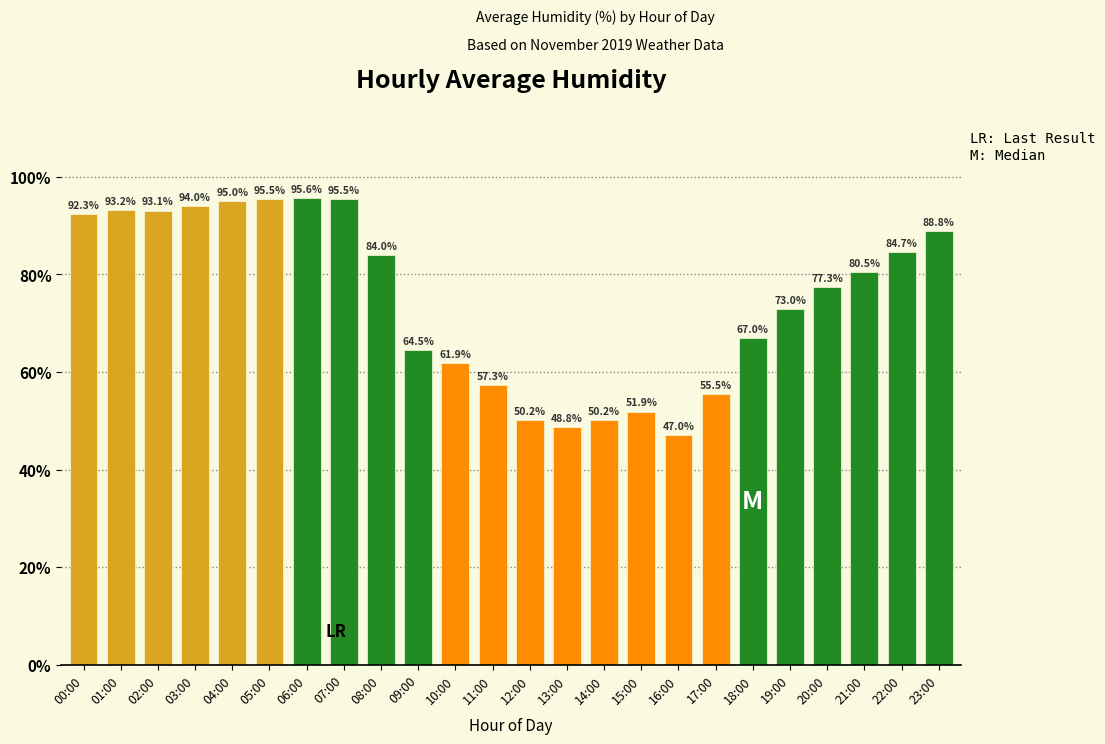

How many bars are there in total?

24